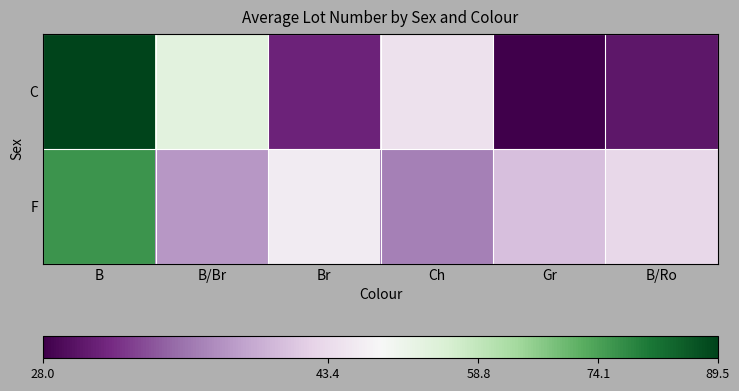

Count the number of categories in the chart.

6